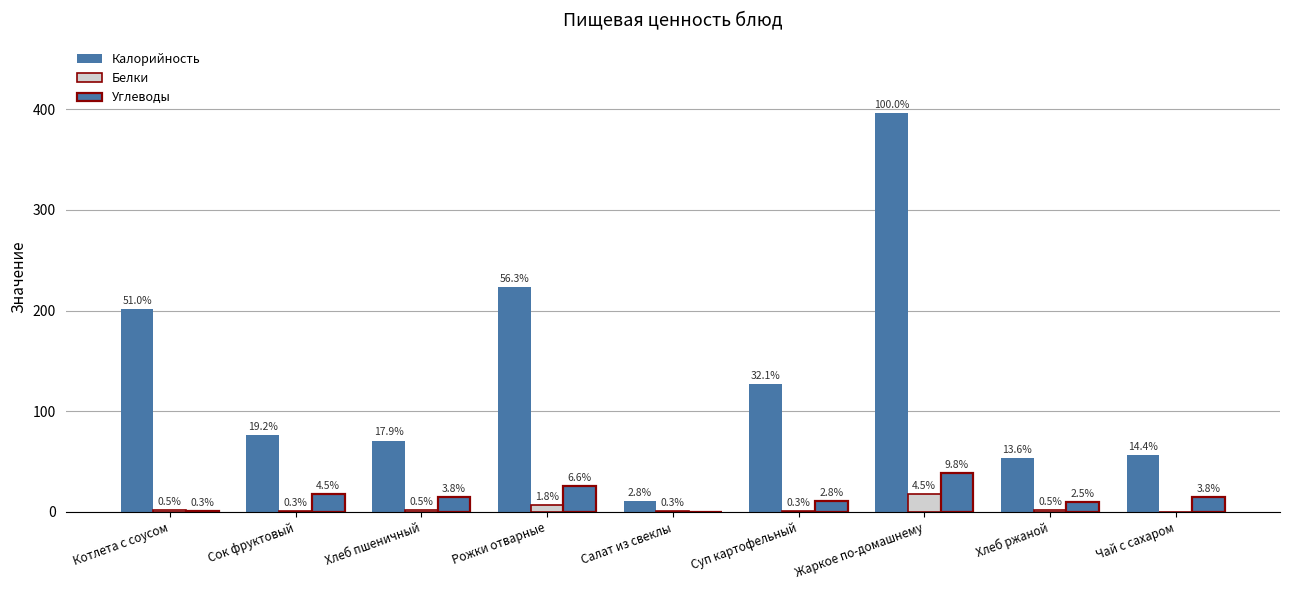

Are the bars horizontal?

No